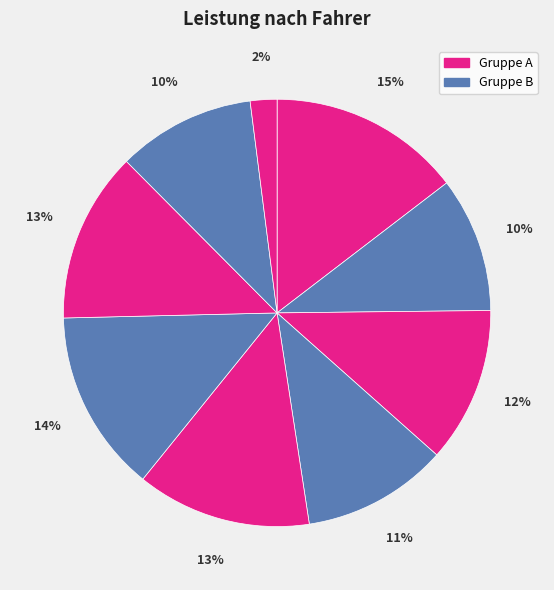

Count the number of slices in the pie.

9